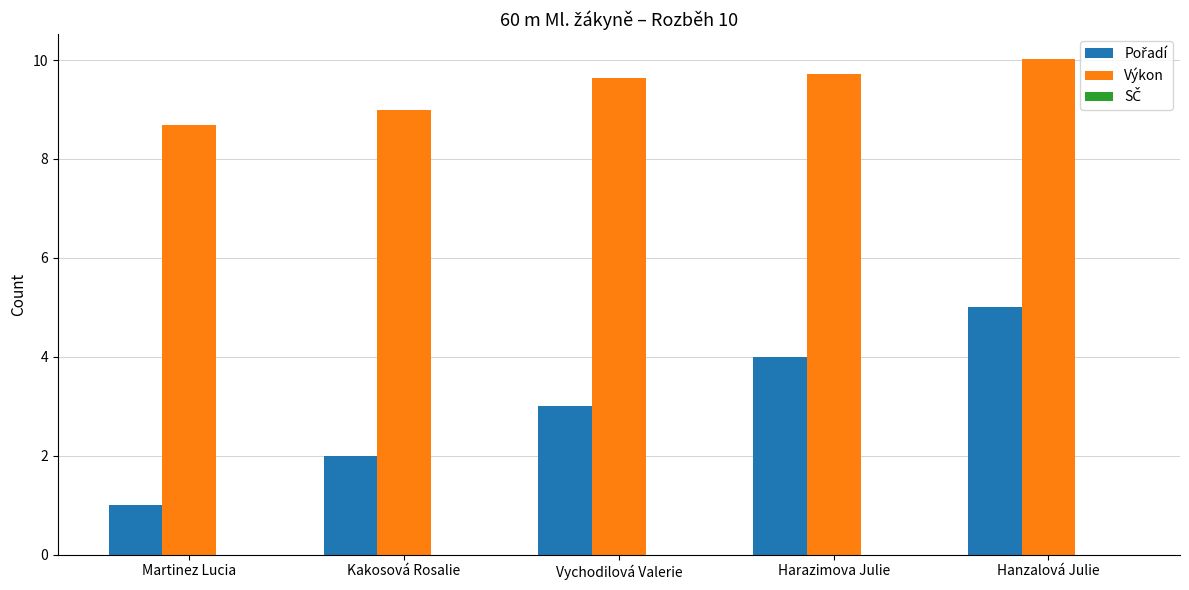

What is the total value across all series at Kakosová Rosalie?

11.0